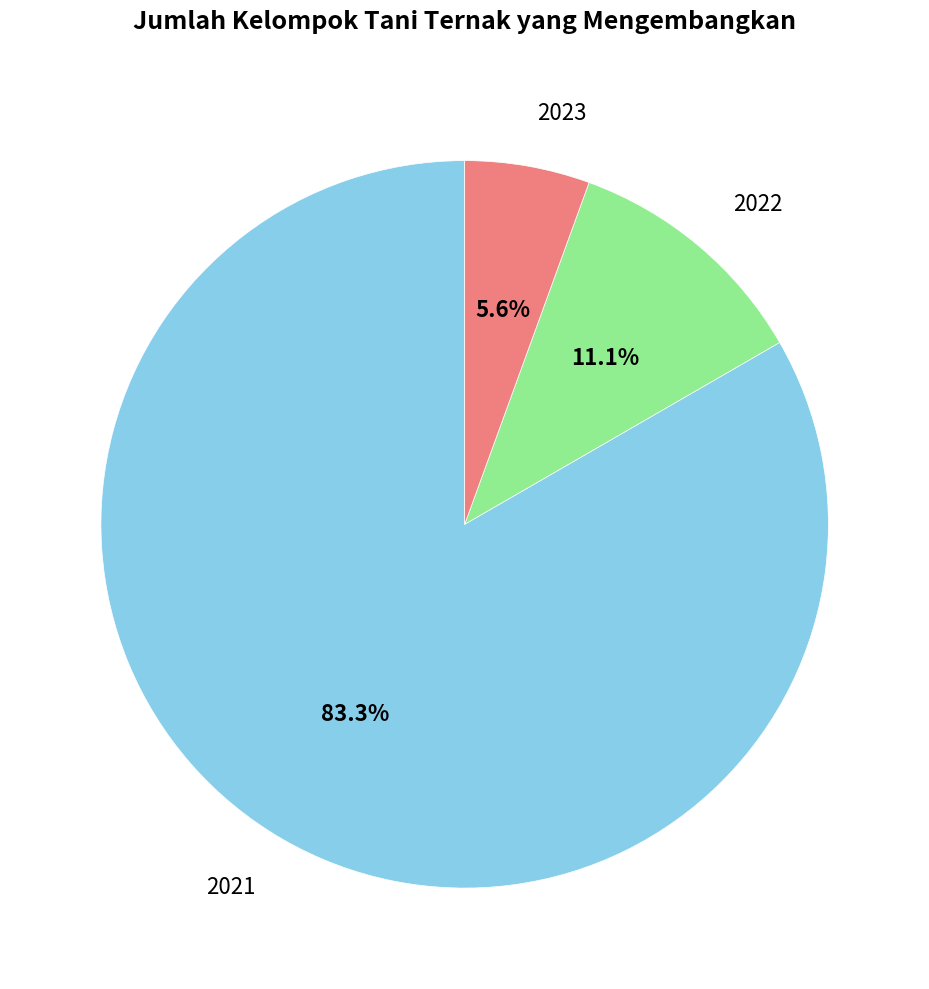

What is the smallest slice in the pie chart?

2023